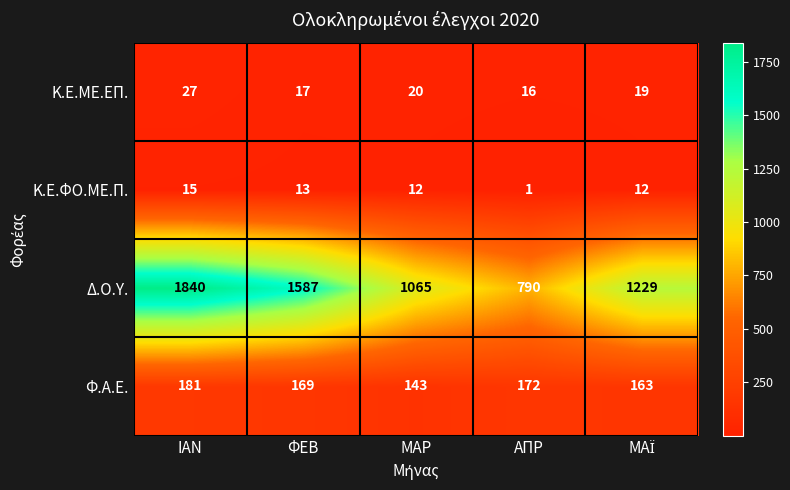

The value of Κ.Ε.ΦΟ.ΜΕ.Π. at ΦΕΒ is 13. True or false?

True